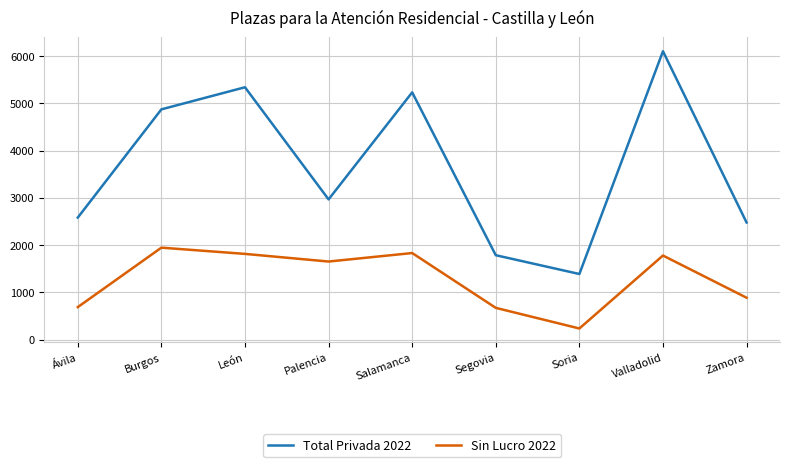

Which category has the highest value across all series?

Valladolid